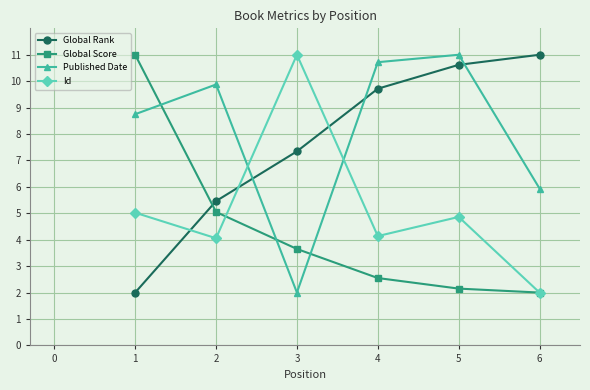

What is the lowest value of the Published Date series?

2.0